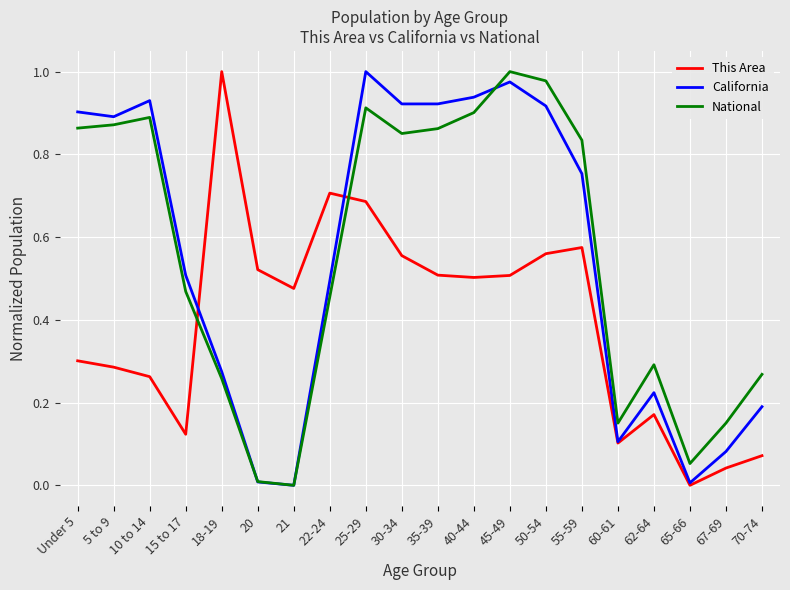

What position from the left is 55-59?

15